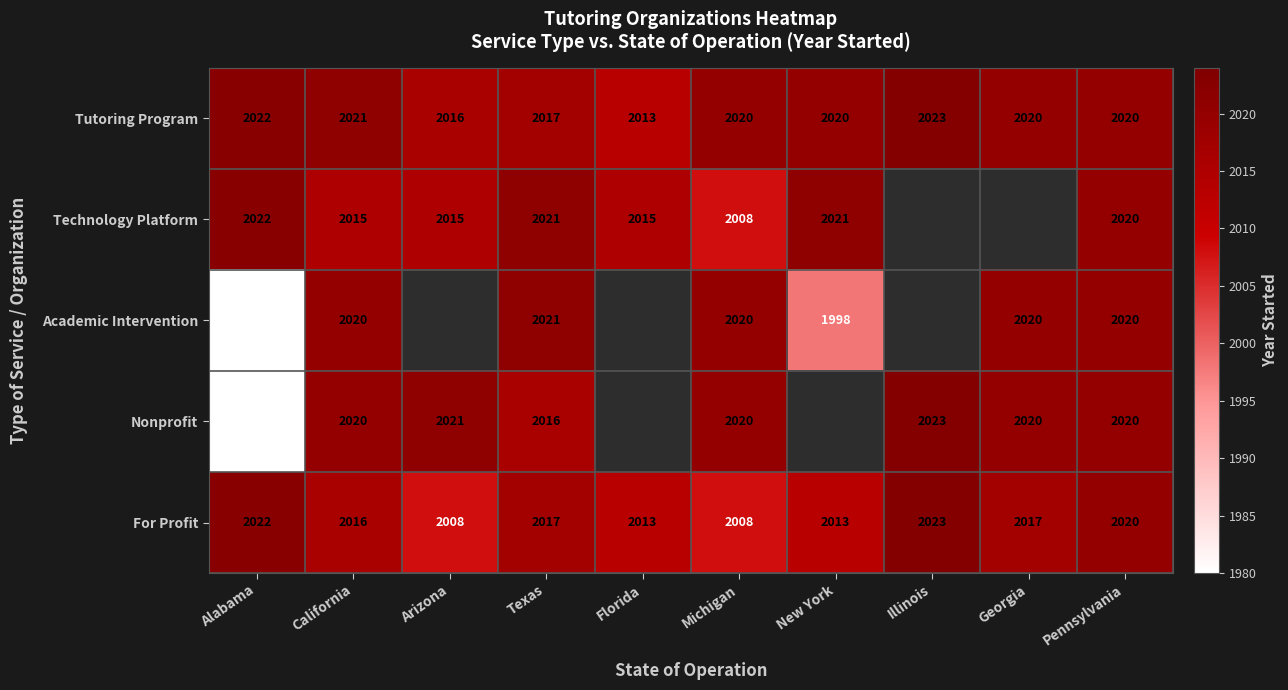

What is the difference between the maximum and minimum values in the For Profit series?

15